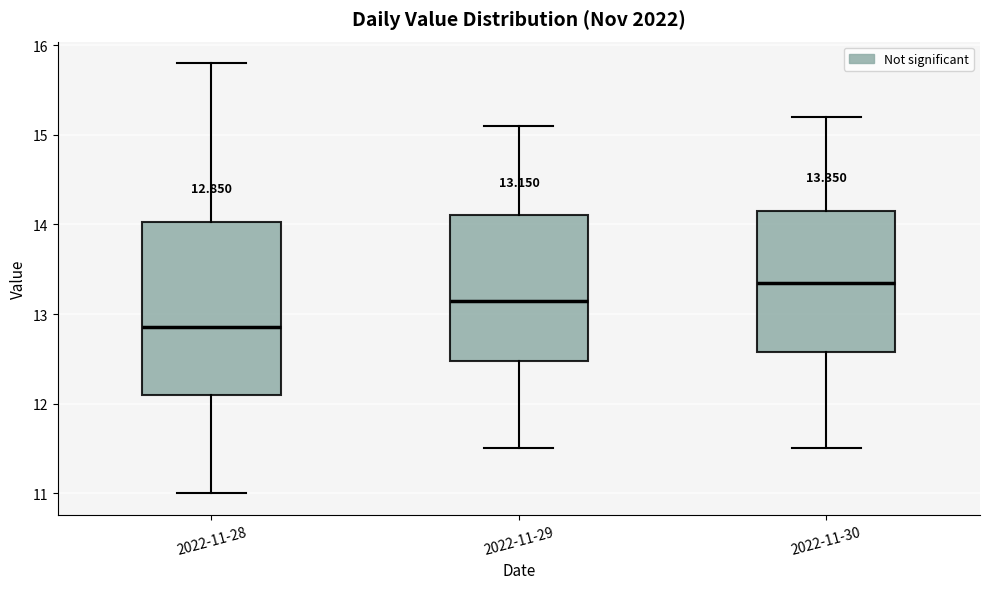

Comparing the boxes themselves (not the whiskers), which one is the tallest?

2022-11-28